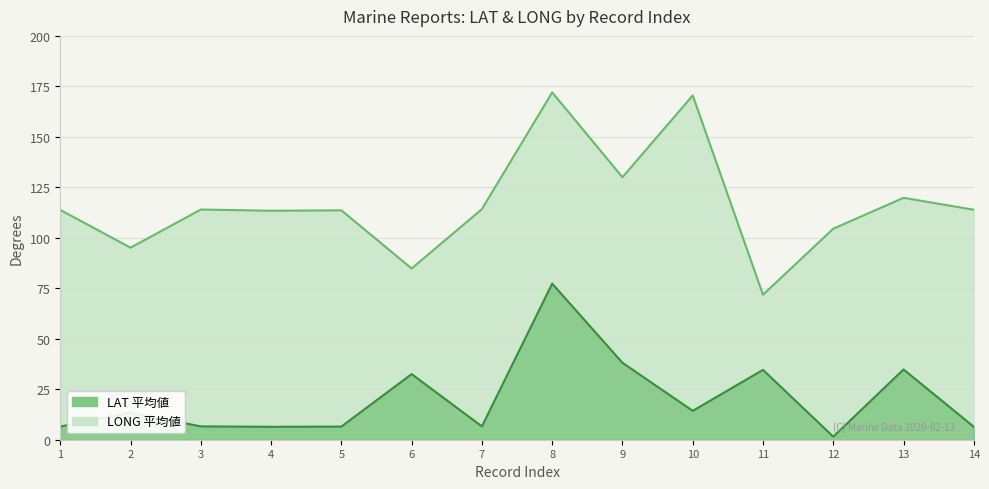

What is the minimum value for LONG?

71.8